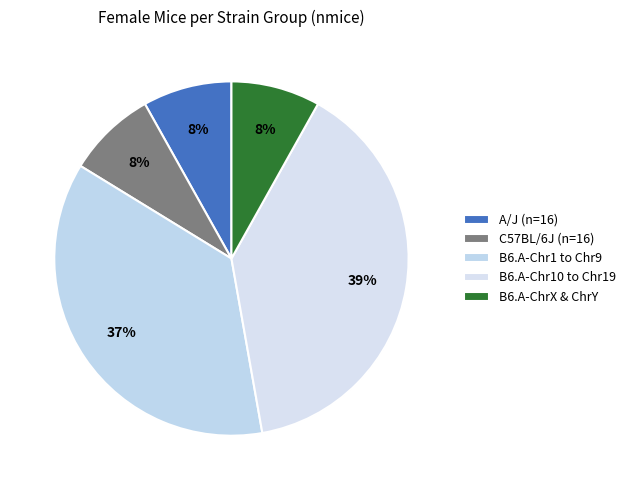

How many slices are in this pie chart?

5